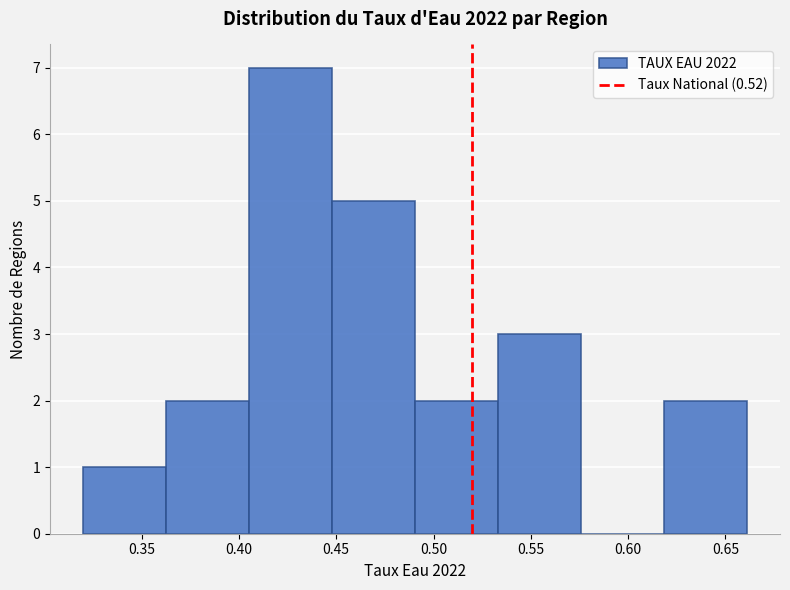

Reading left to right, transcribe this chart: for each bar, give the range it covers on the x-axis and its height. Neither the bar edges nor the heights are printed on the chart, so give them approximately, as read against the axes.

0.320 to 0.365: 1
0.365 to 0.405: 2
0.405 to 0.450: 7
0.450 to 0.490: 5
0.490 to 0.535: 2
0.535 to 0.575: 3
0.575 to 0.620: 0
0.620 to 0.660: 2